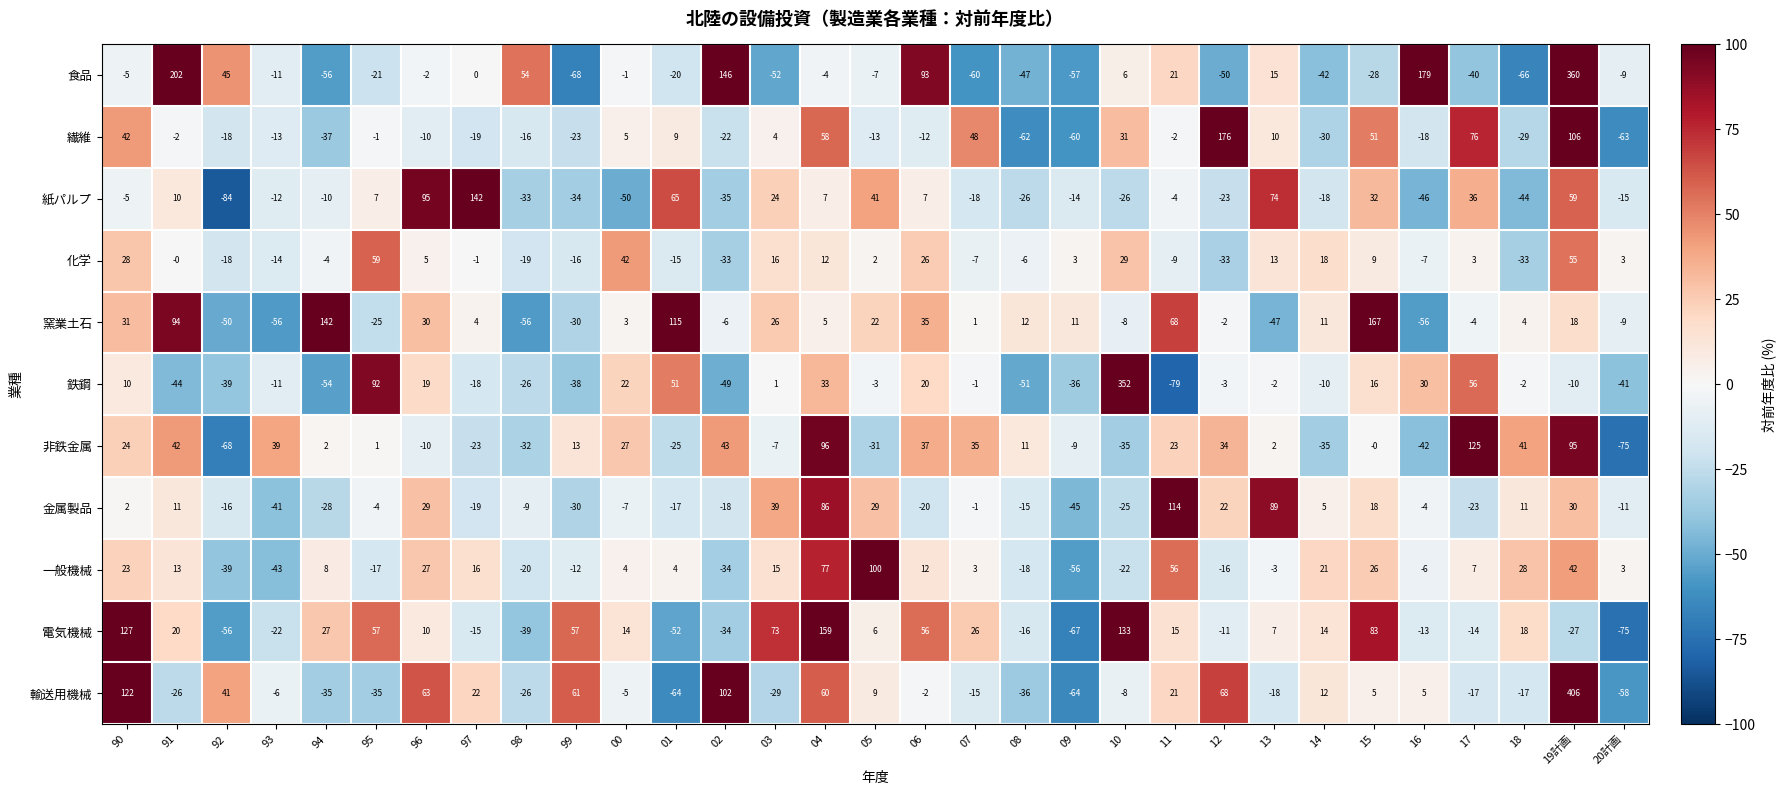

Which series has the largest range (max minus min)?

輸送用機械